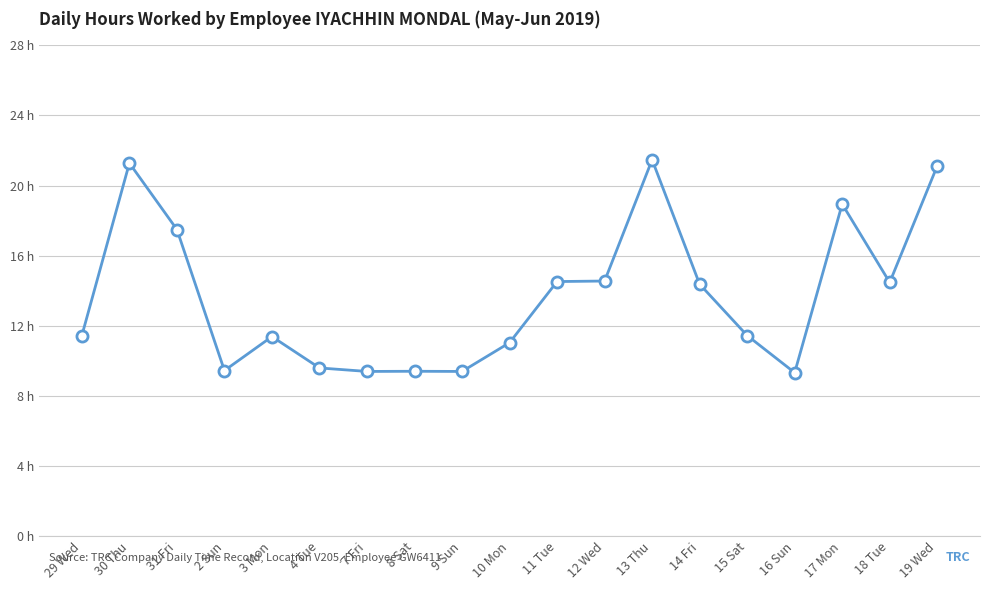

Which has a higher value, 7 Fri or 31 Fri?

31 Fri